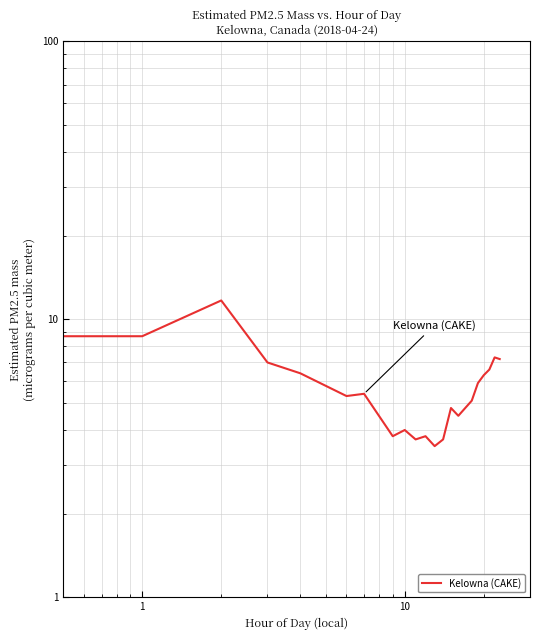

True or false: the data shows 2.2 at 11.

False